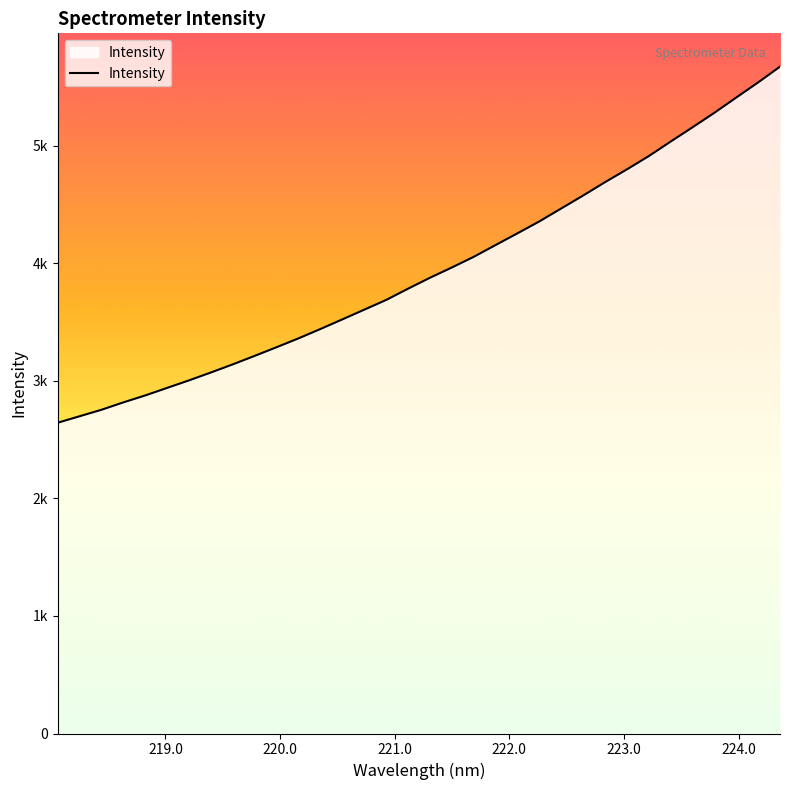

Reading left to right, list all the values displayed in this chart.

2643.6	2698.8	2754.0	2816.9	2876.2	2940.4	3004.4	3071.5	3140.9	3213.1	3286.8	3362.0	3441.5	3523.3	3605.9	3688.5	3784.3	3877.2	3964.6	4055.3	4155.8	4255.5	4356.6	4467.0	4576.8	4690.3	4799.1	4912.1	5035.7	5157.1	5280.6	5410.2	5538.8	5672.6